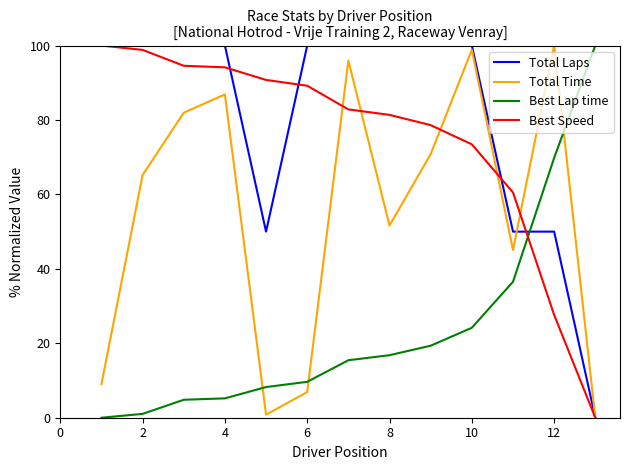

Which series has the largest total across all categories?

Total Laps